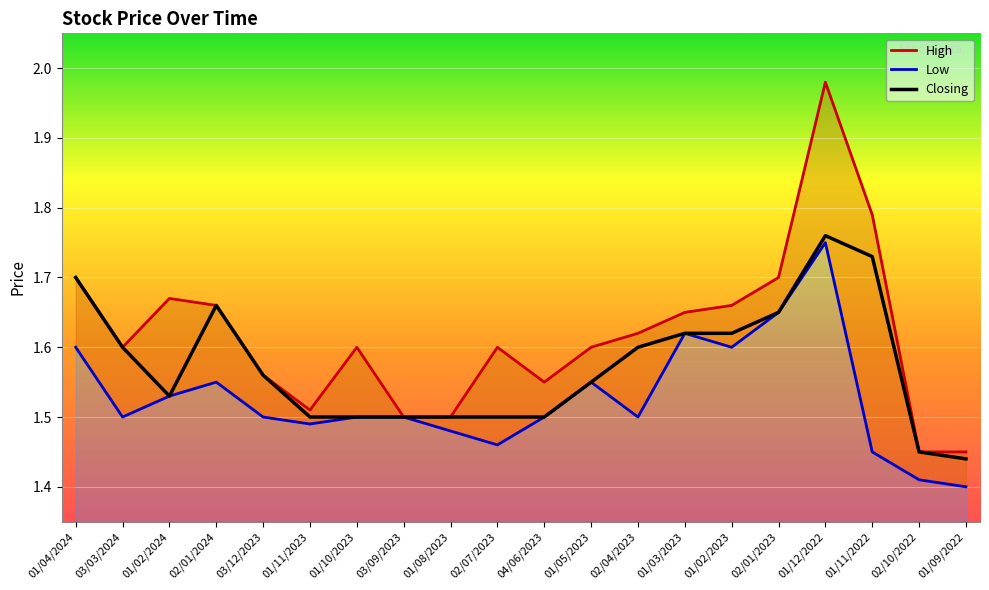

Which series changed the most between 01/04/2024 and 02/10/2022?

High